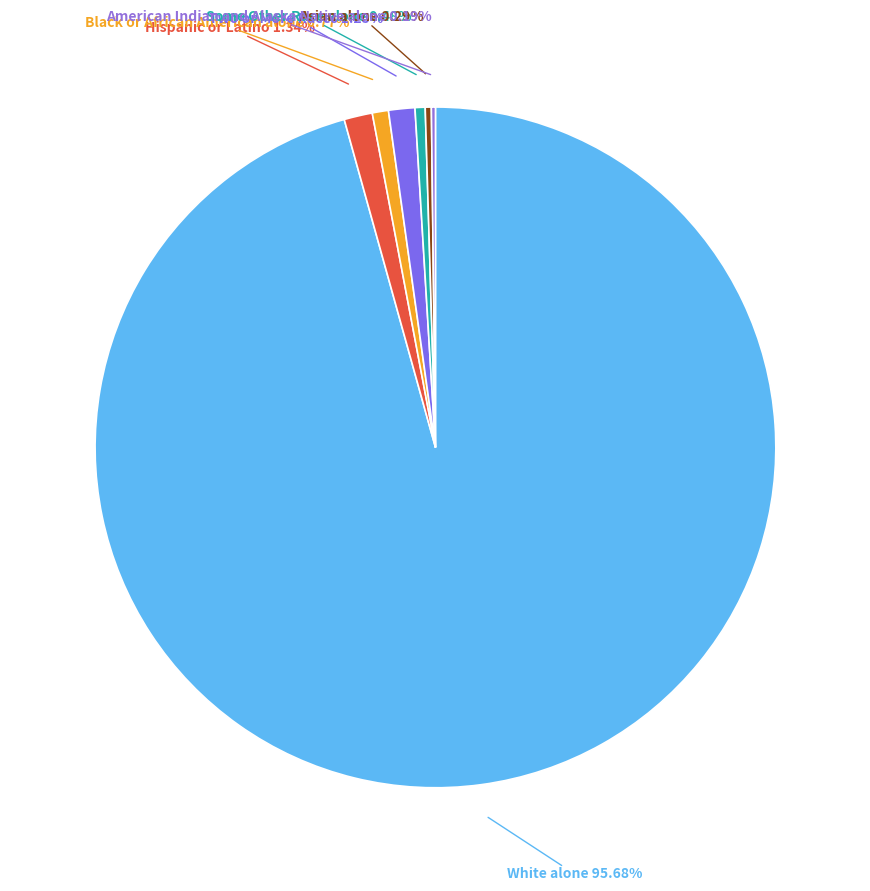

Which category has the smallest portion of the pie?

Native Hawaiian and Other Pacific Islander alone